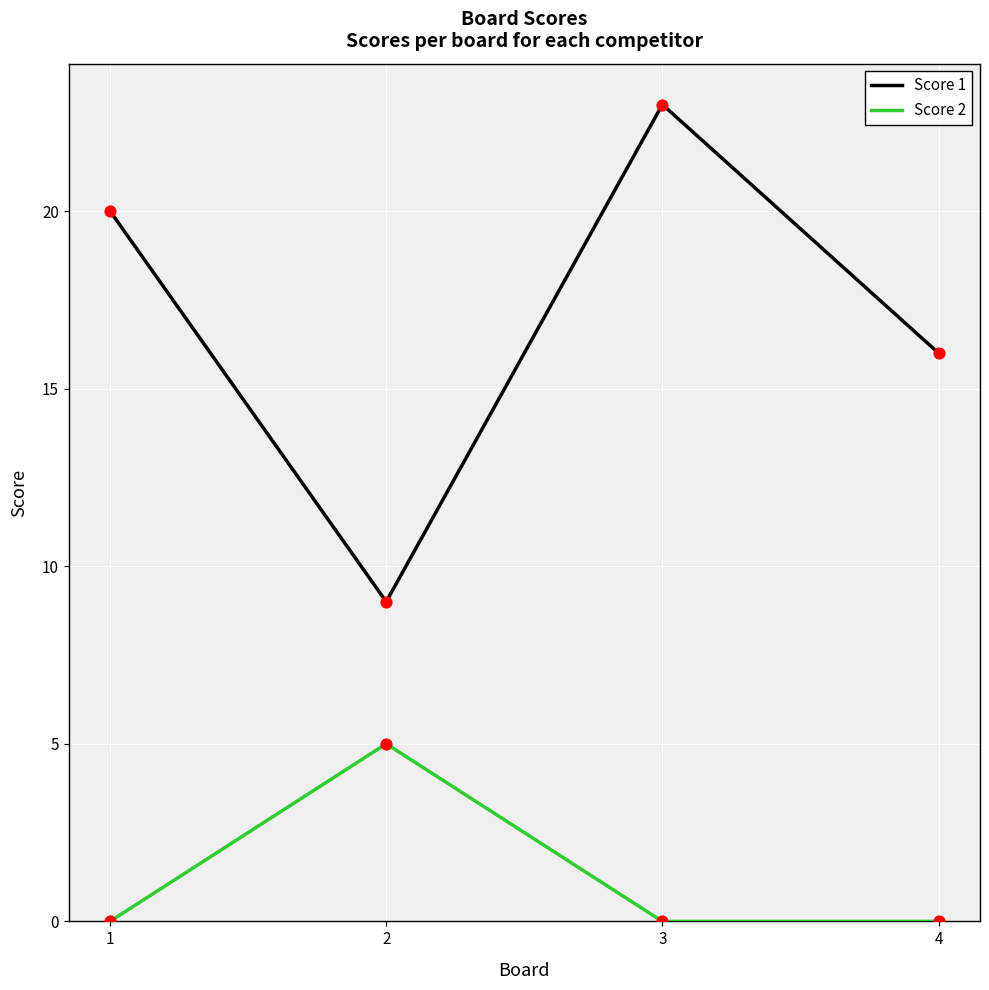

At which category is the sum across all series the highest?

3